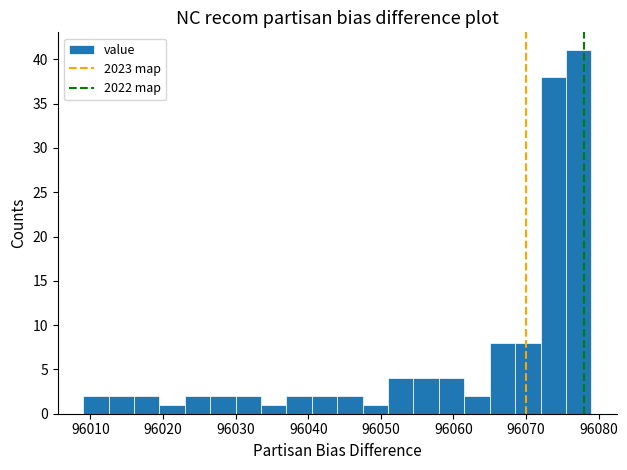

Read against the x-axis, roughly where is the centre of the tallest bar?

96077